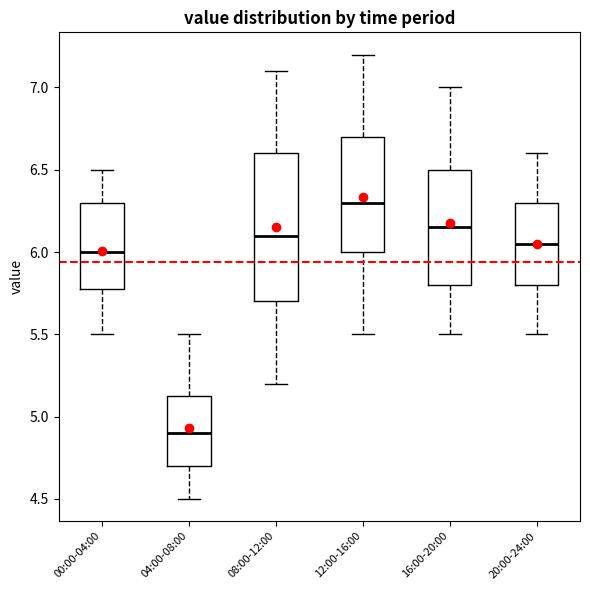

Which box has the highest median line?

12:00-16:00